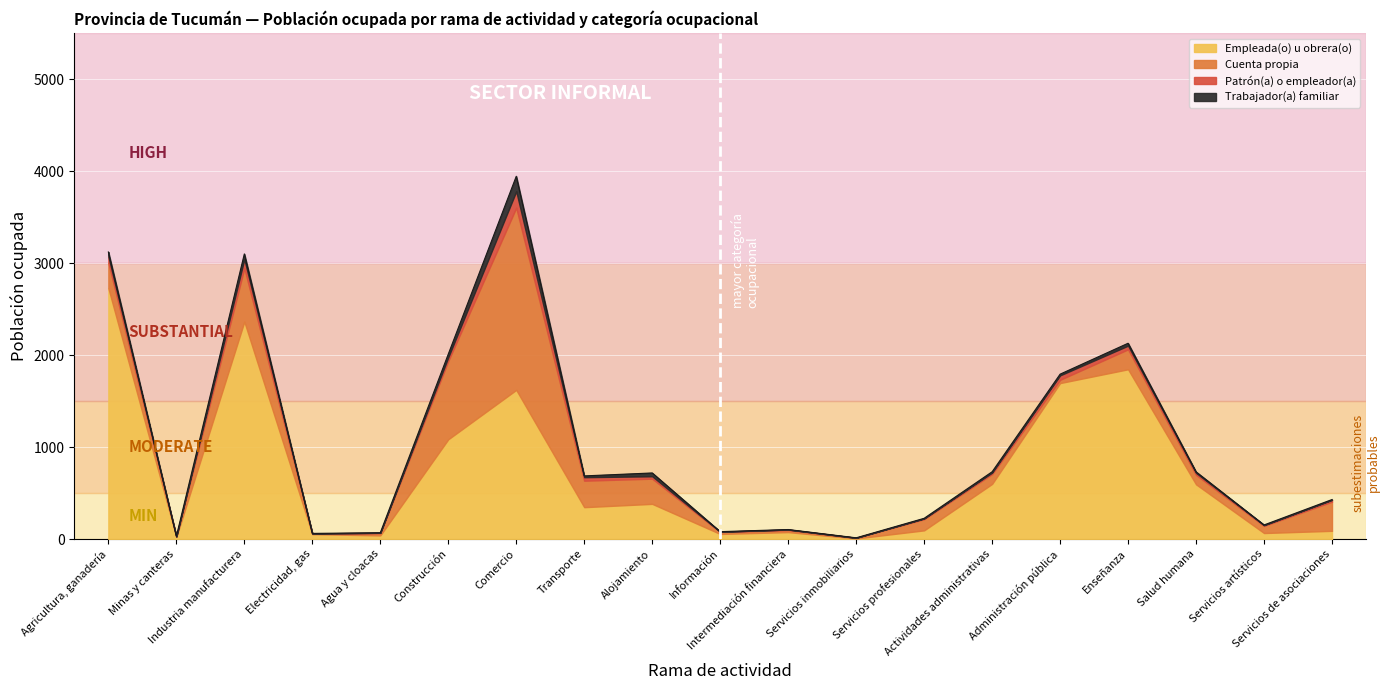

After their last crossing, which series has the higher values: Cuenta propia or Patrón(a) o empleador(a)?

Cuenta propia